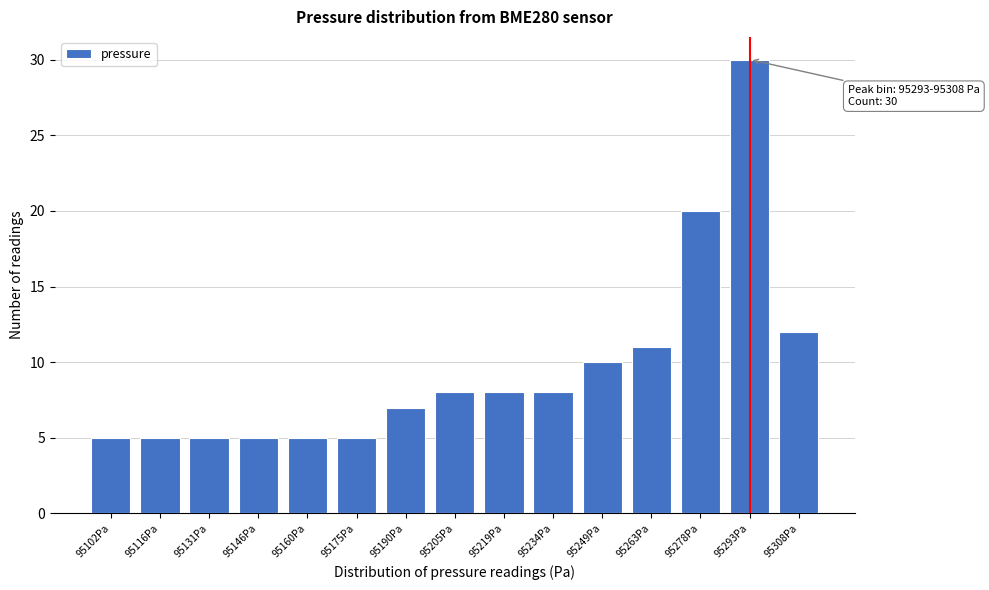

Reading left to right, extract all data points from this chart.

5	5	5	5	5	5	7	8	8	8	10	11	20	30	12